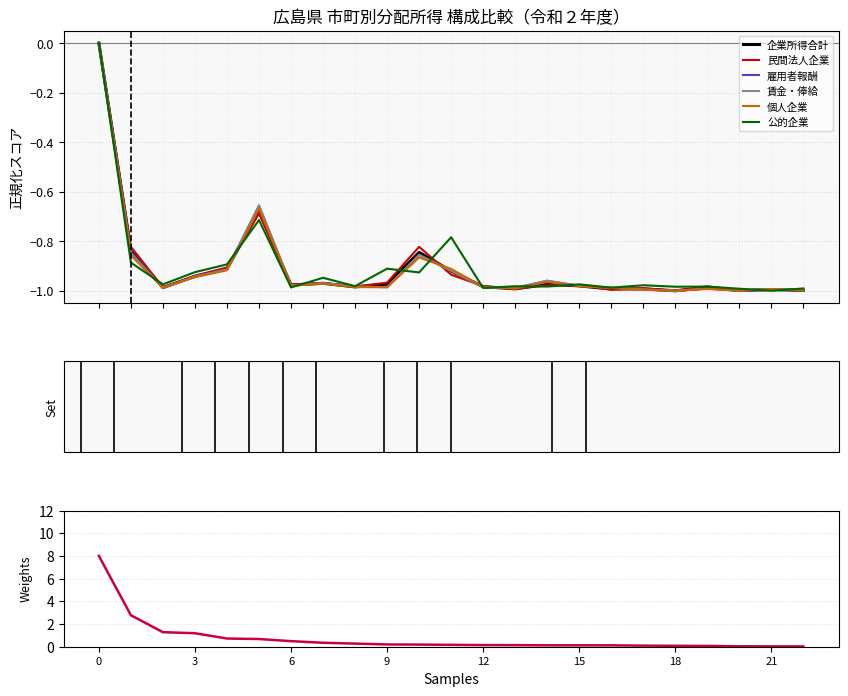

What is the sum of all 民間法人企業 values?

-20.9